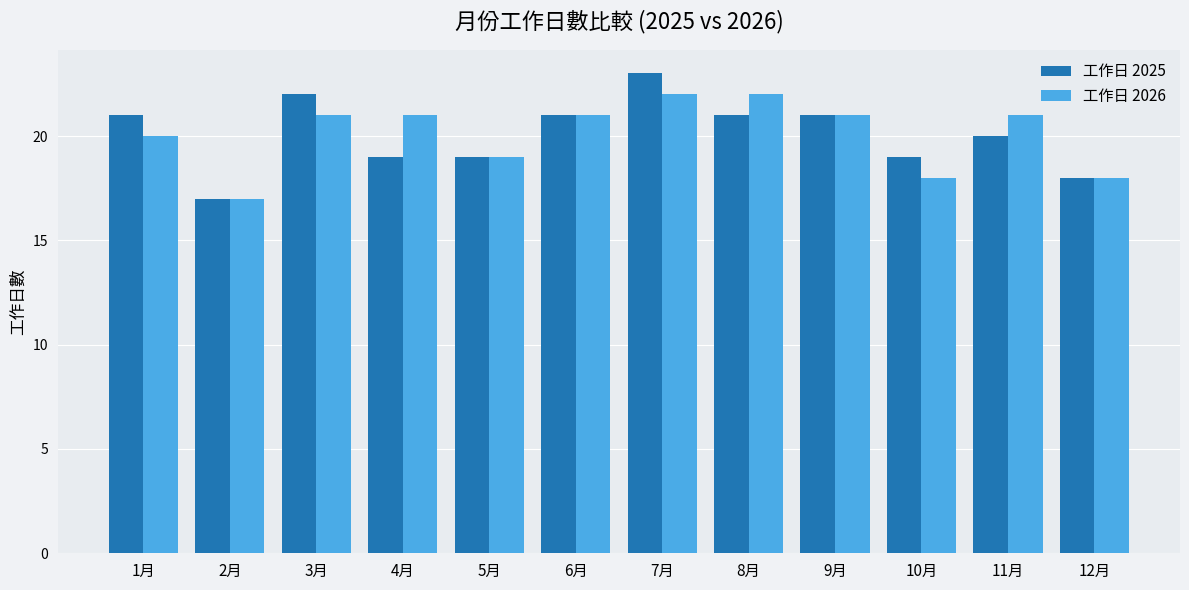

The value of 工作日 2026 at 6月 is 21. True or false?

True